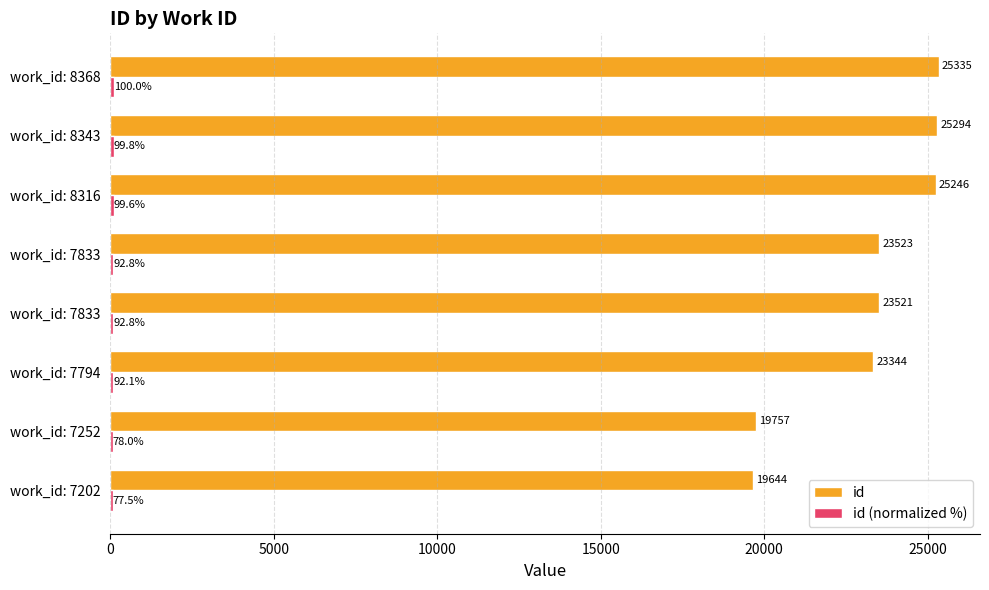

How many series are shown in this chart?

2